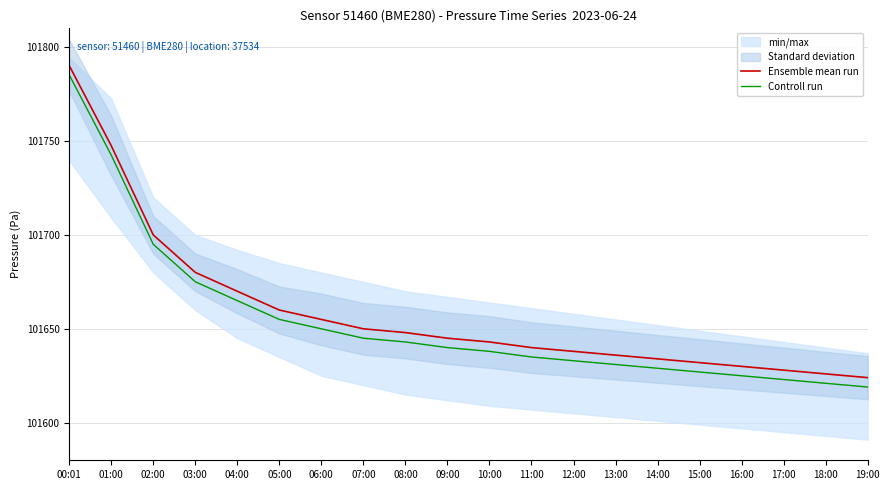

What is the total value across all series at 16:00?

203255.0